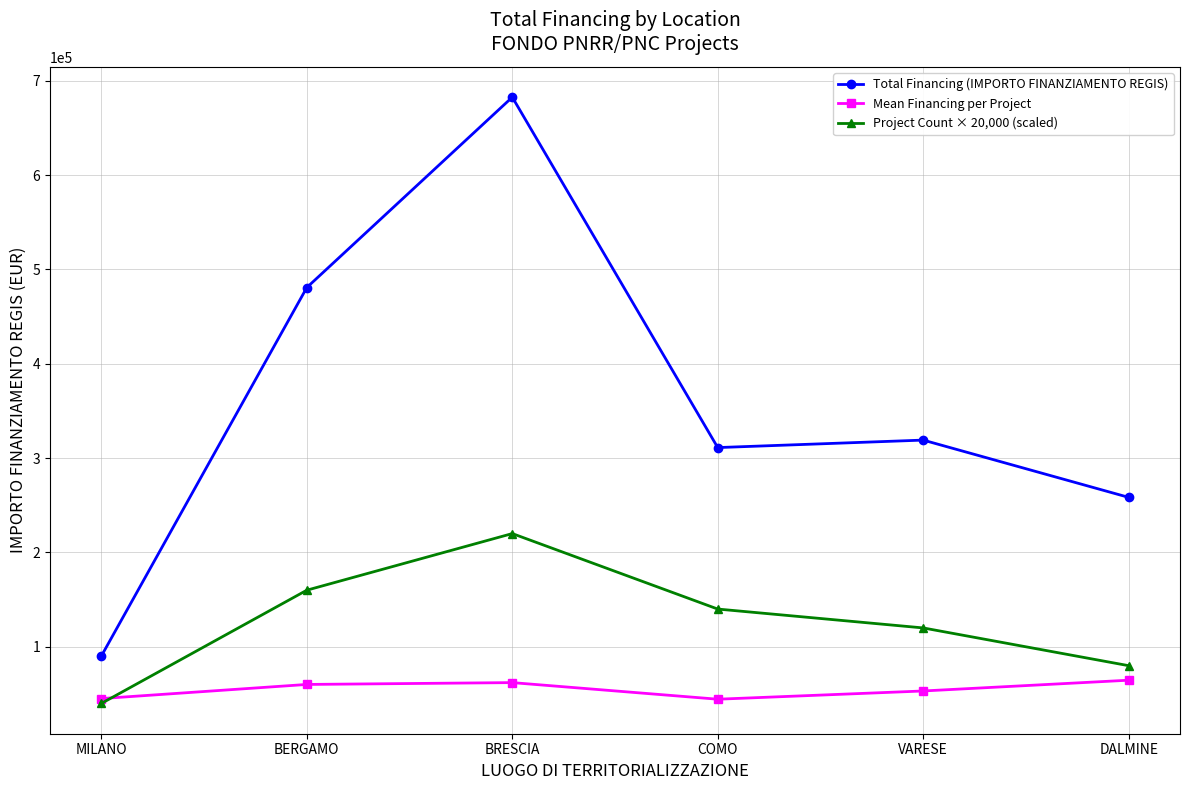

What is the sum of the Project Count × 20,000 (scaled) values at VARESE and BRESCIA?

340000.0